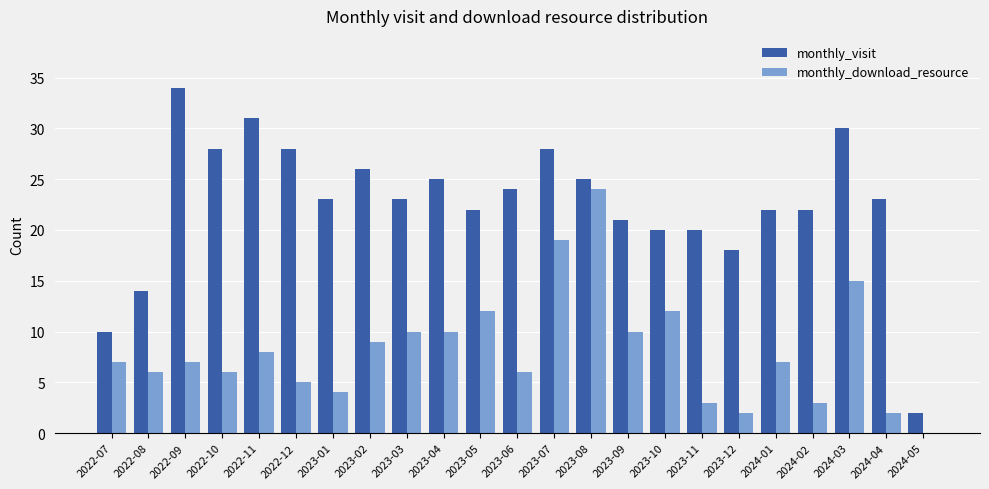

What is the sum of the monthly_download_resource values at 2022-10 and 2023-01?

10